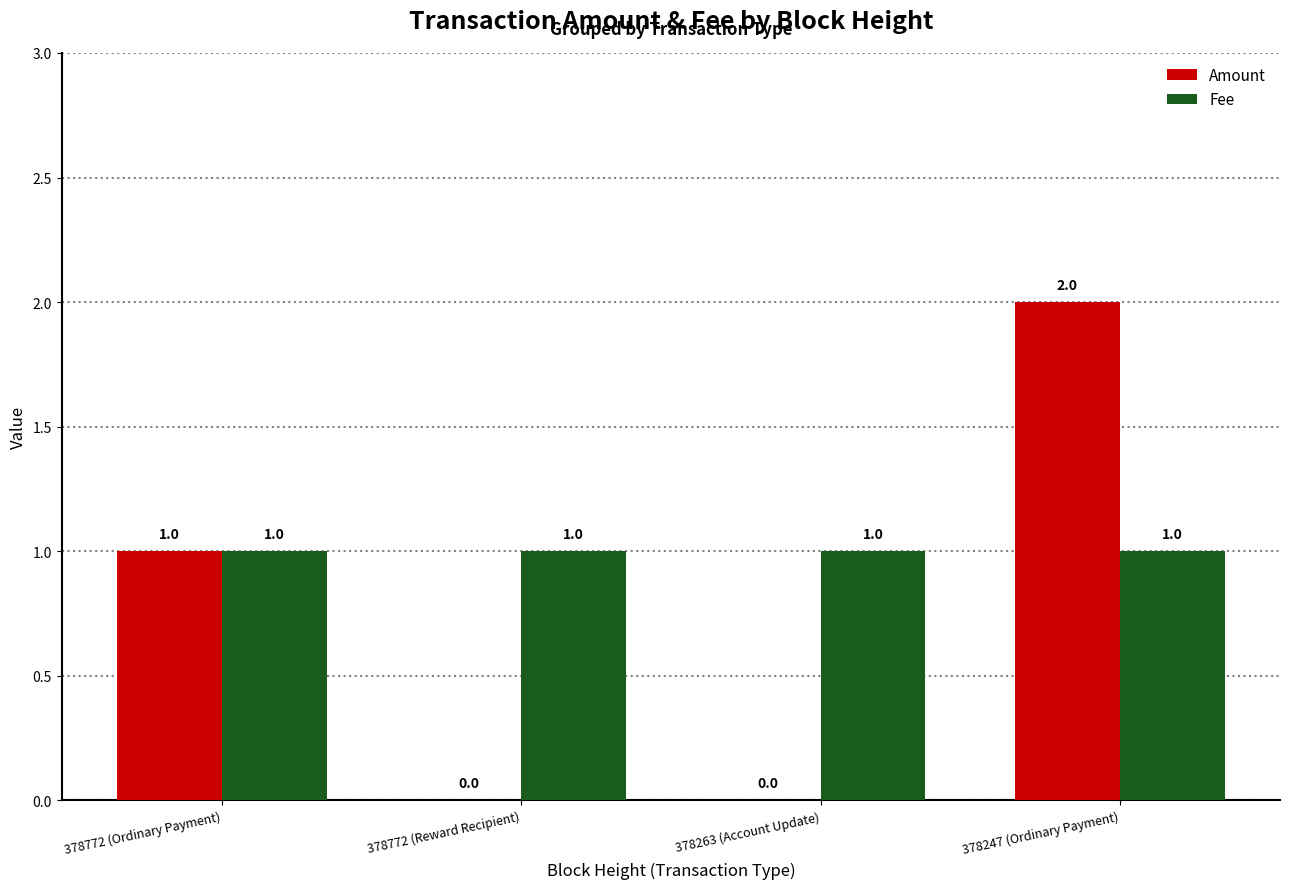

Is the value of Fee at 378247 (Ordinary Payment) greater than the value of Amount at 378247 (Ordinary Payment)?

No